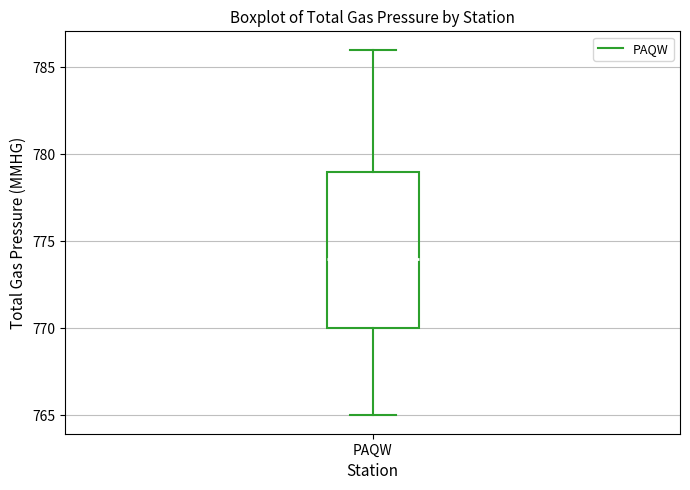

Where is the lower edge of the box for PAQW on the y-axis? The values are not printed on the chart, so give them approximately, as read against the axis.

770